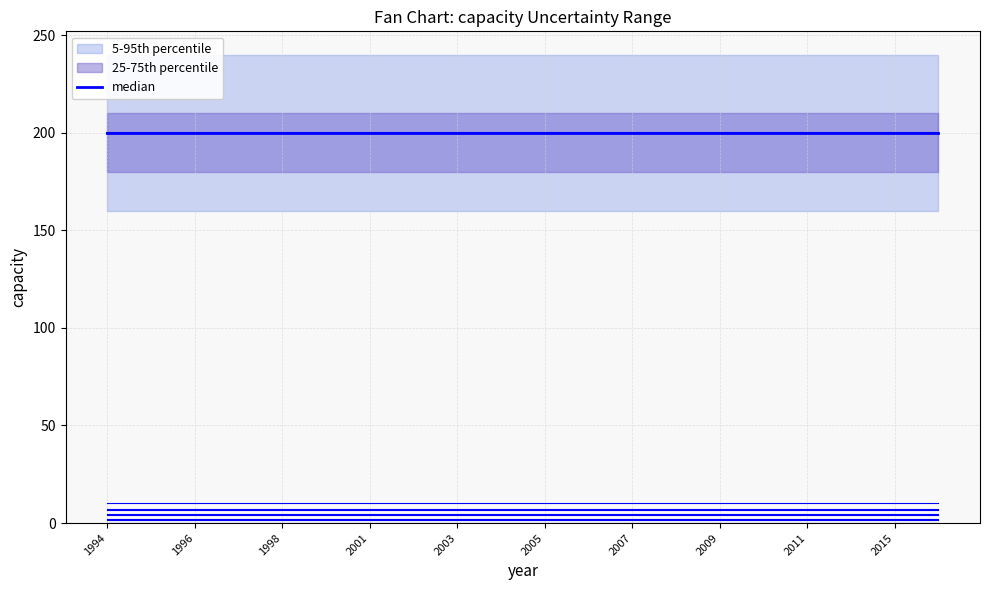

What is the difference between the highest and lowest values at 1994?

200